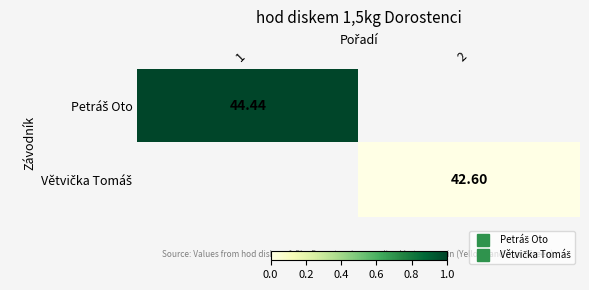

List the labels in order of Petráš Oto value, smallest first.

1, 2